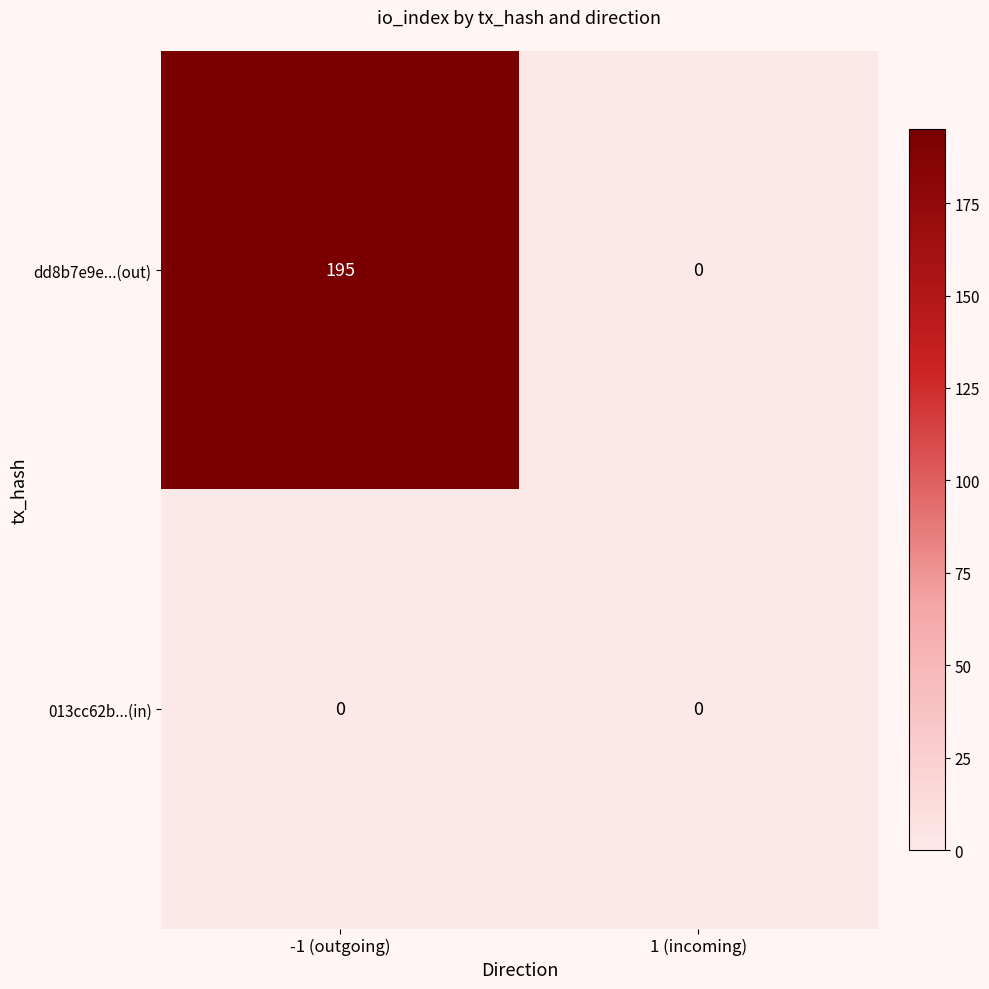

Reading right to left, transcribe all the data shown in this chart.

dd8b7e9e...(out): 1 (incoming)=0	-1 (outgoing)=195
013cc62b...(in): 1 (incoming)=0	-1 (outgoing)=0